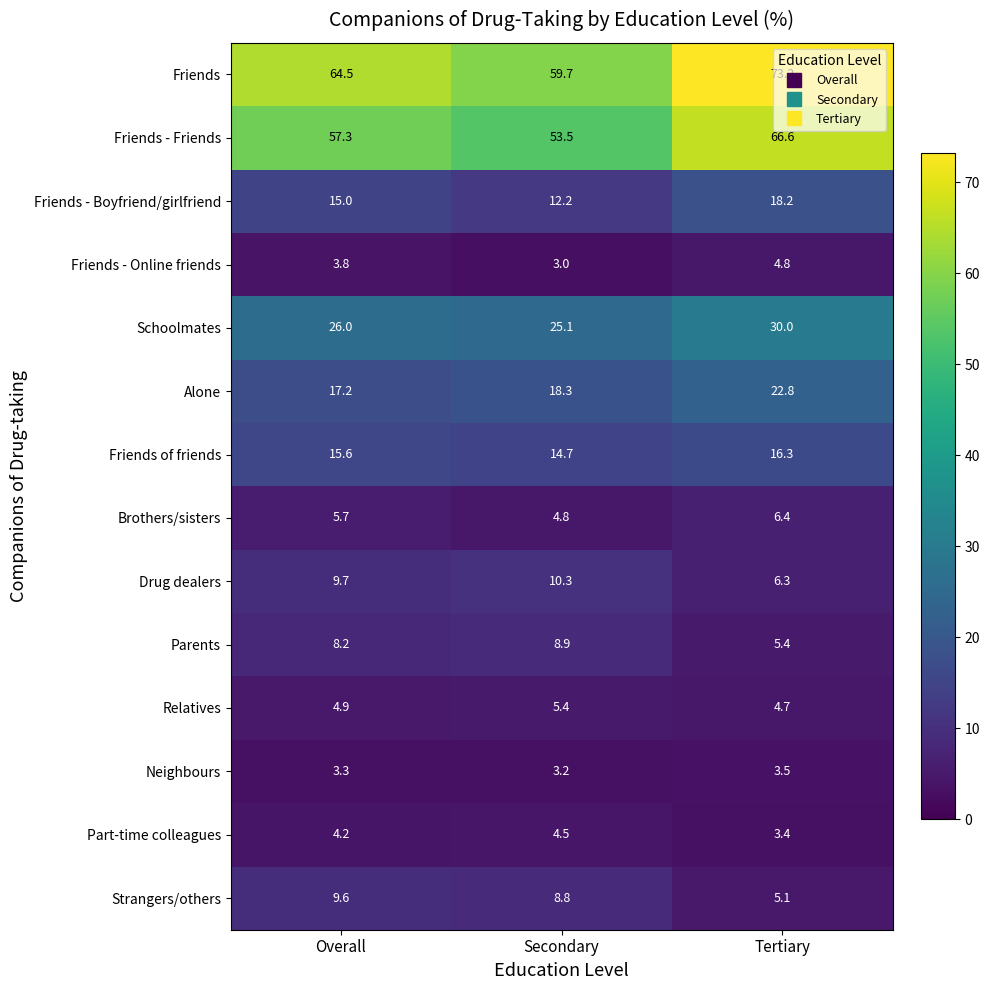

What is the total value across all series at Overall?

245.0